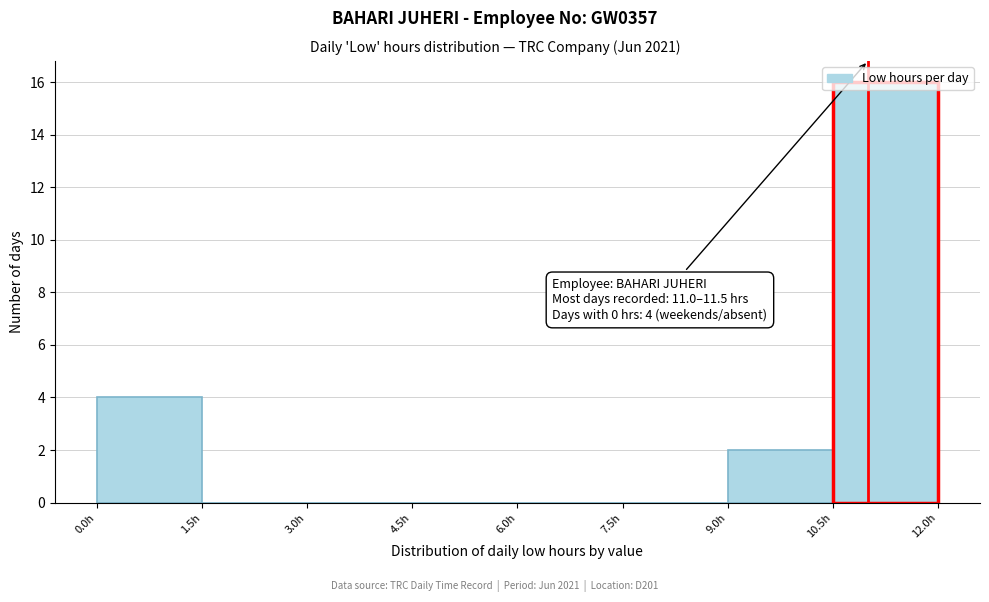

Which range on the x-axis has the tallest bar?

10.5 to 12.0